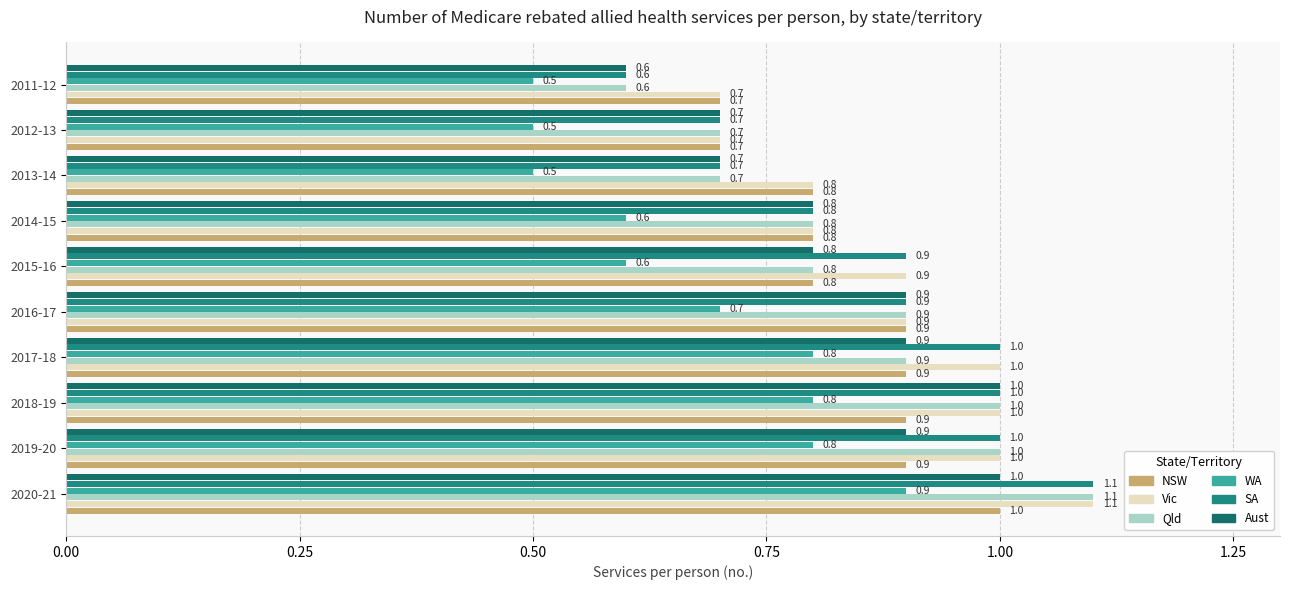

What is the difference between the second highest and second lowest values in the Aust series?

0.3